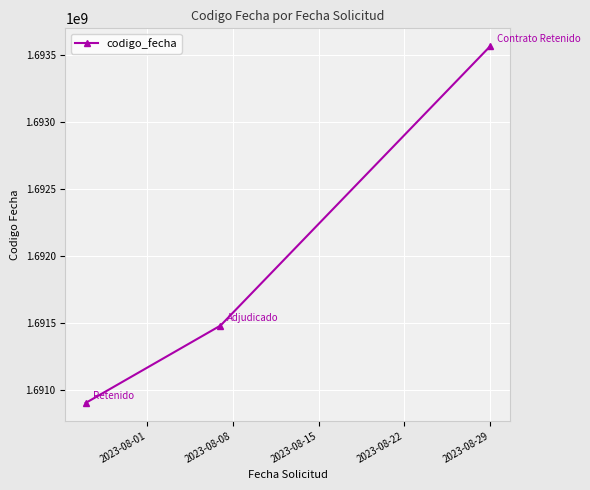

What is the average value?

1691983605